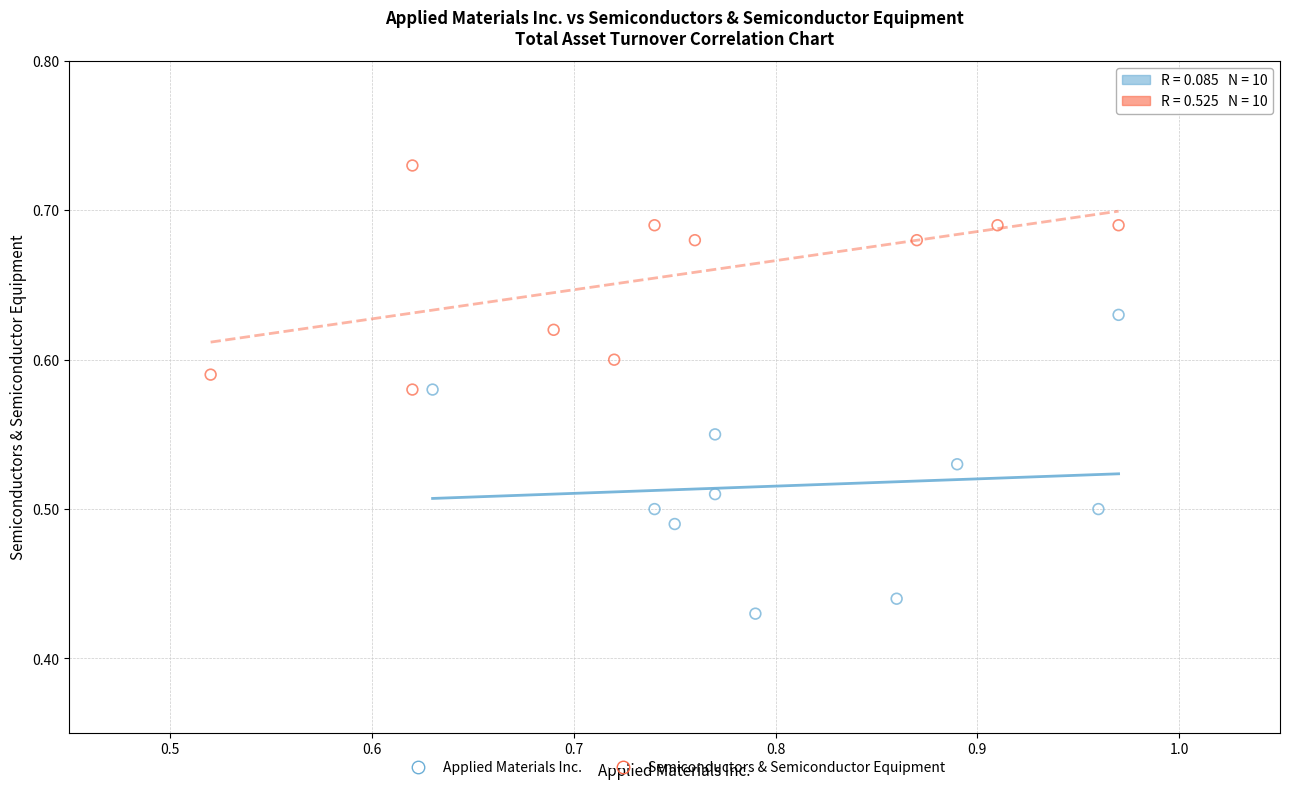

Which series reaches the minimum Y coordinate?

Applied Materials Inc.